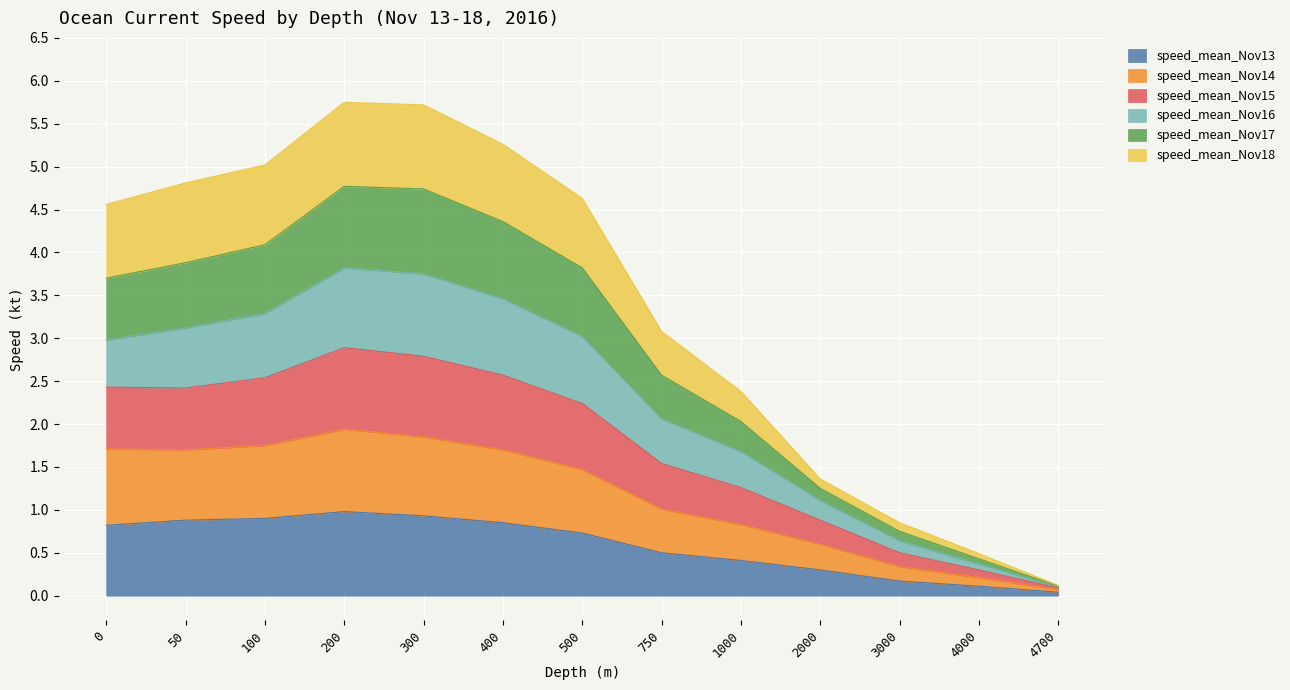

True or false: speed_mean_Nov13 has a value of 0.7 at 500.

True